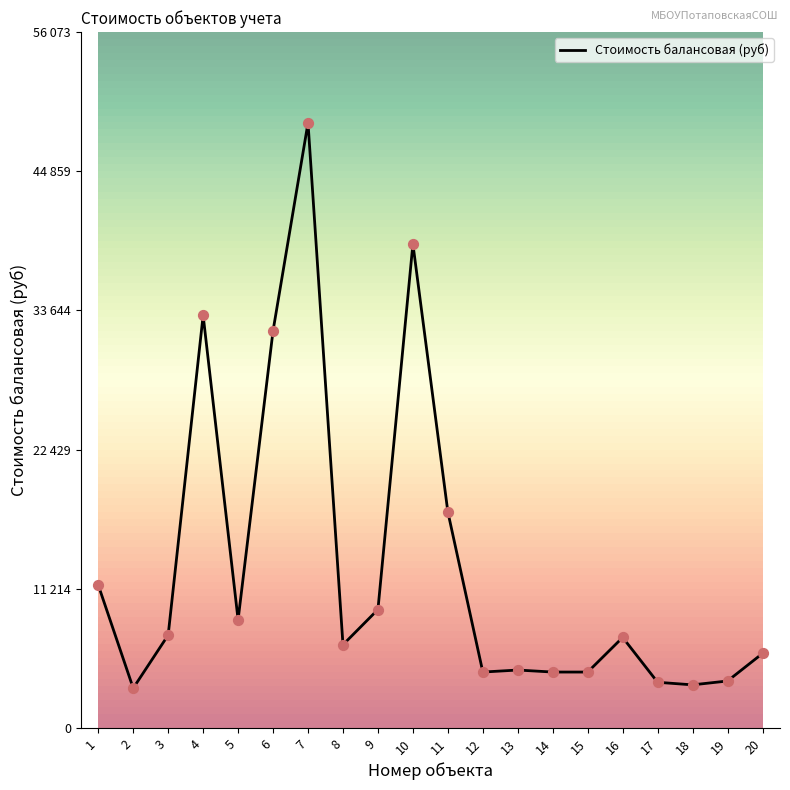

Is this an area chart (filled region under the line)?

No